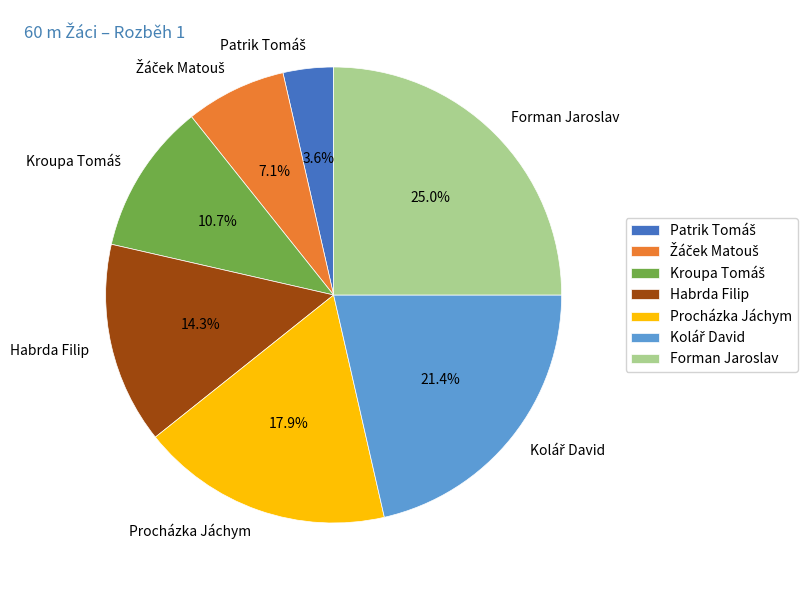

Does any single category account for the majority?

No